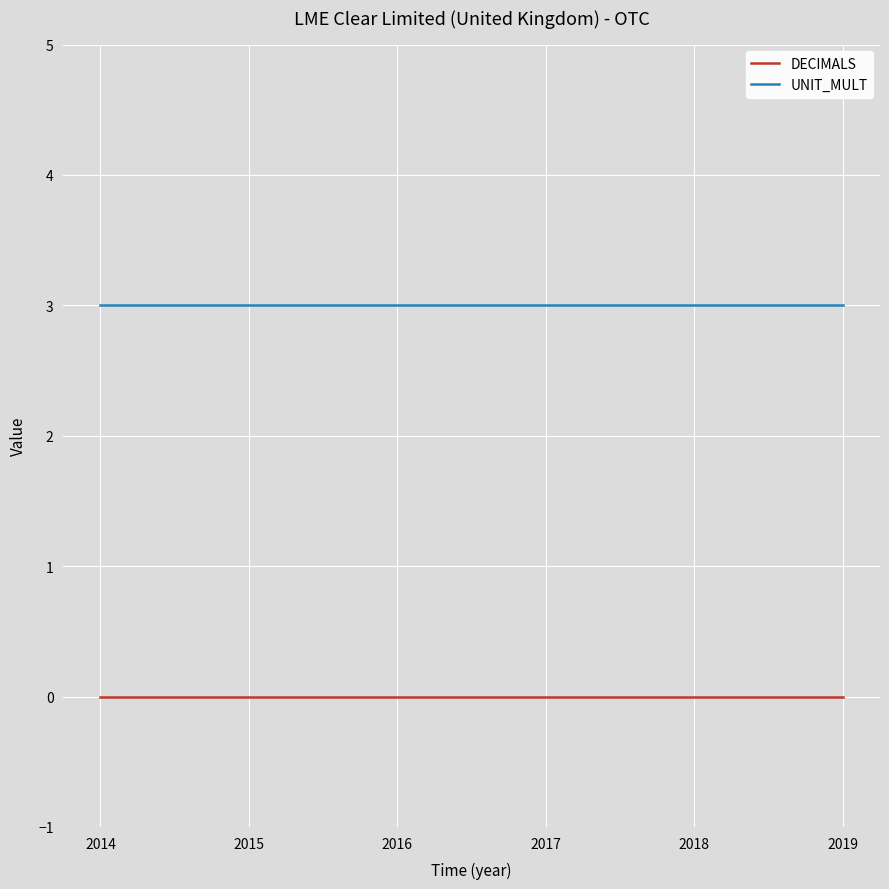

Rank the series by their maximum value, from highest to lowest.

UNIT_MULT, DECIMALS